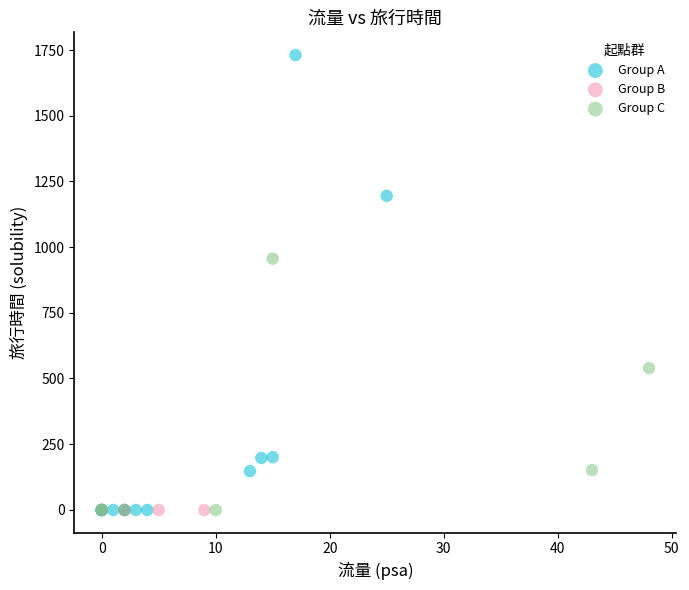

Which series contains the highest Y value?

Group A